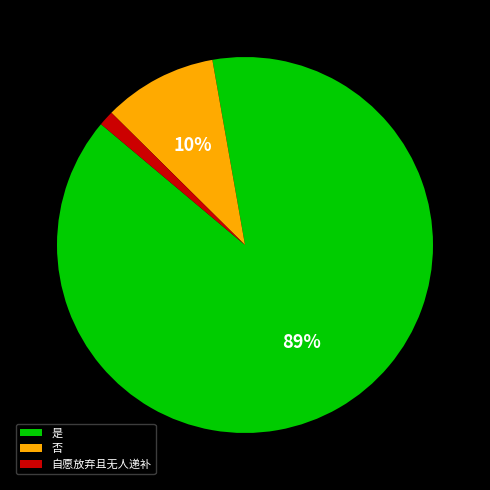

Which slice is the smallest?

自愿放弃且无人递补